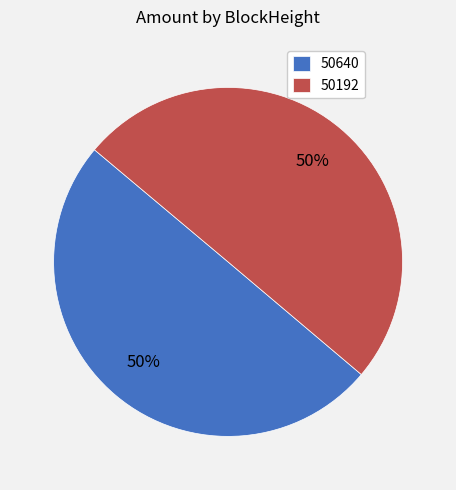

Is it true that 50640 is 50% of the pie?

True